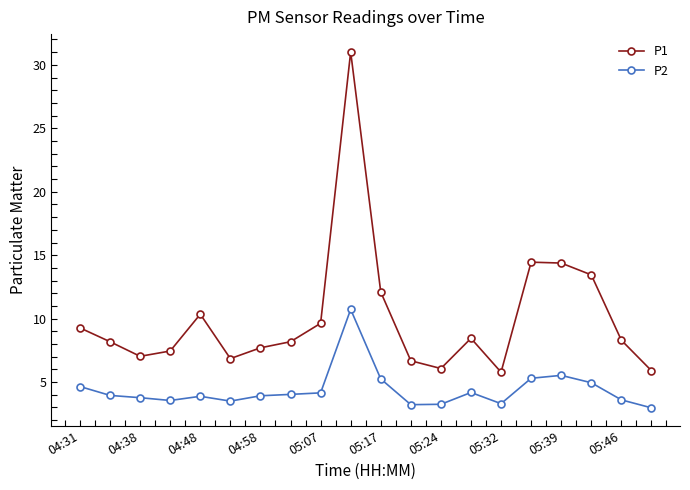

Which series has the largest range (max minus min)?

P1